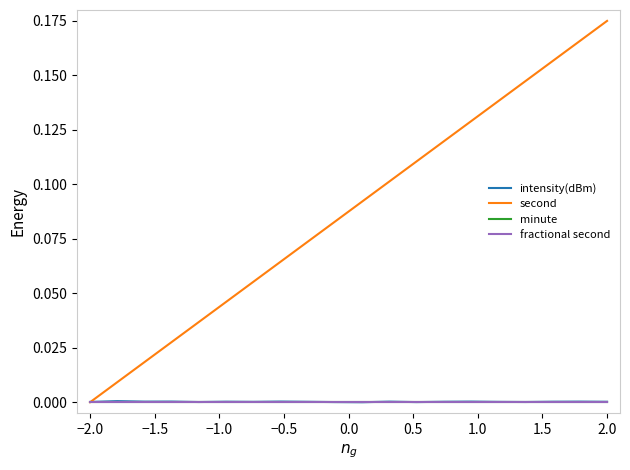

Does the chart display data point markers on the line(s)?

No